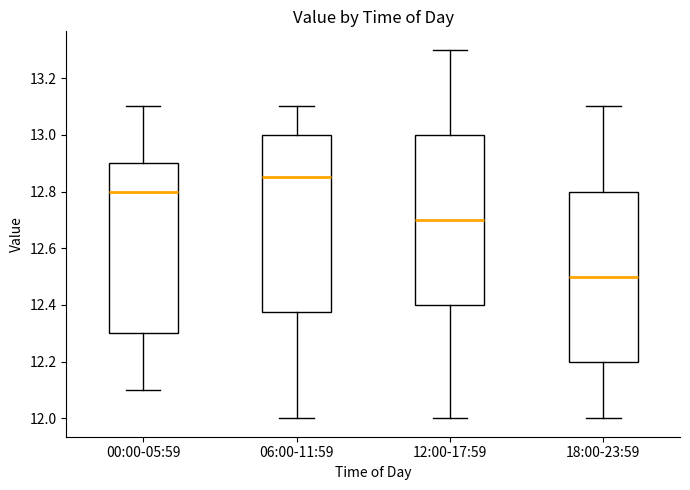

Which box is the tallest, from its lower edge to its upper edge?

06:00-11:59